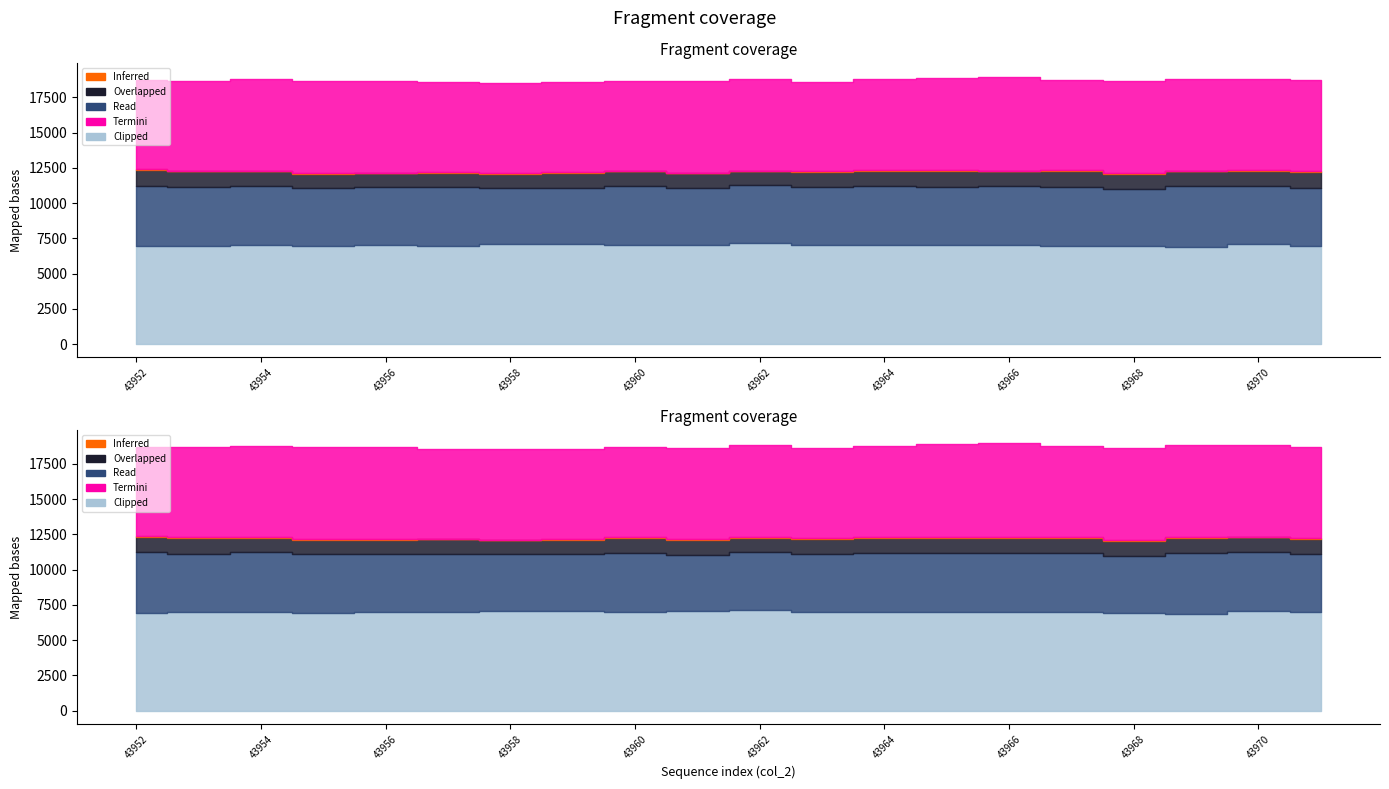

Rank the series at 43956 from lowest to highest value.

Inferred, Overlapped, Read, Termini, Clipped